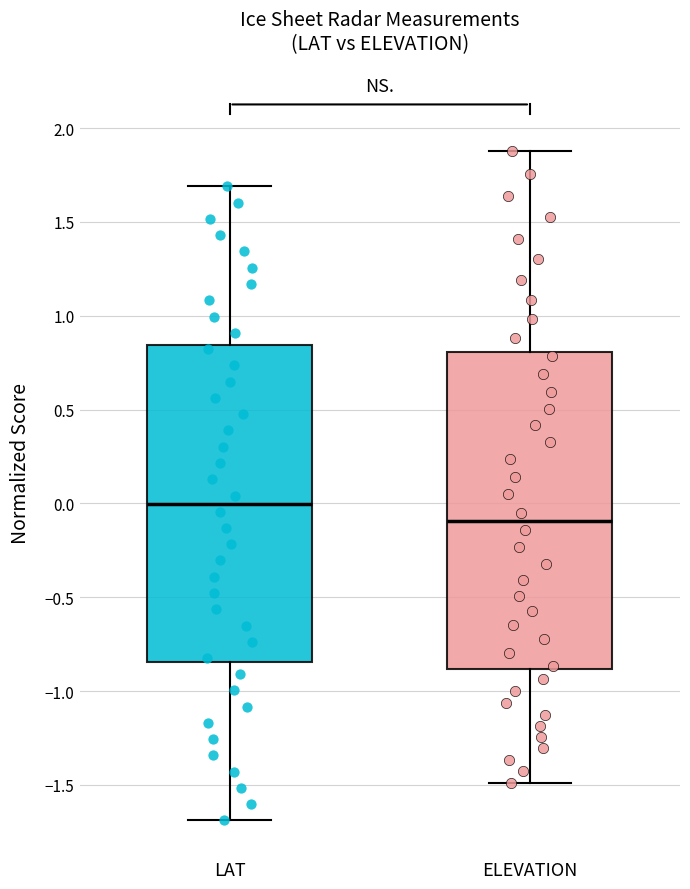

Reading left to right, transcribe this box plot: for each box, give where its median line is, the range the box spans, and where its two whiskers end, as read against the y-axis. The values are not printed on the chart, so give them approximately, as read against the axis.

LAT: median 0.00, box -0.85 to 0.85, whiskers -1.70 to 1.70
ELEVATION: median -0.10, box -0.90 to 0.80, whiskers -1.50 to 1.90